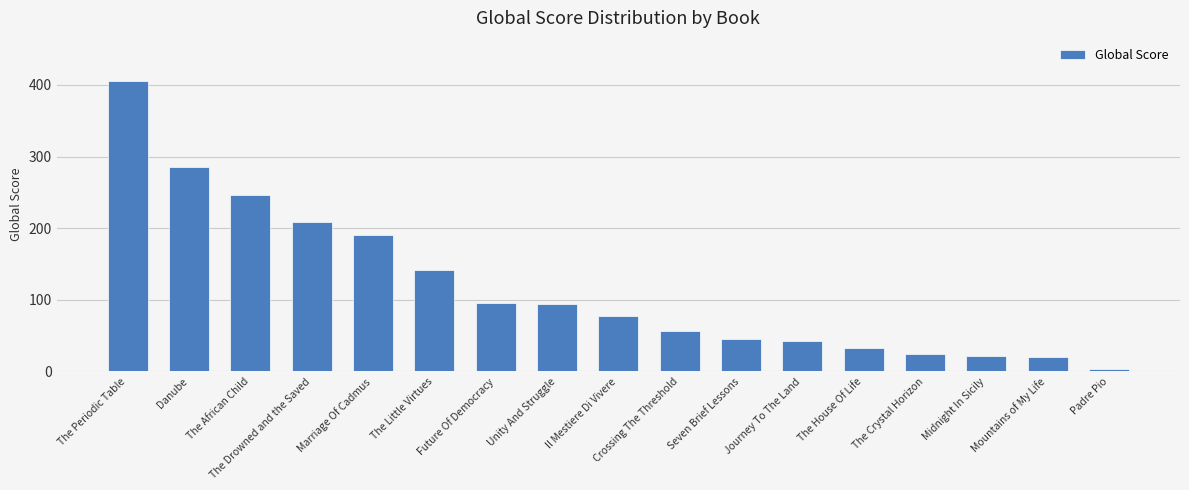

How many bars are there in total?

17